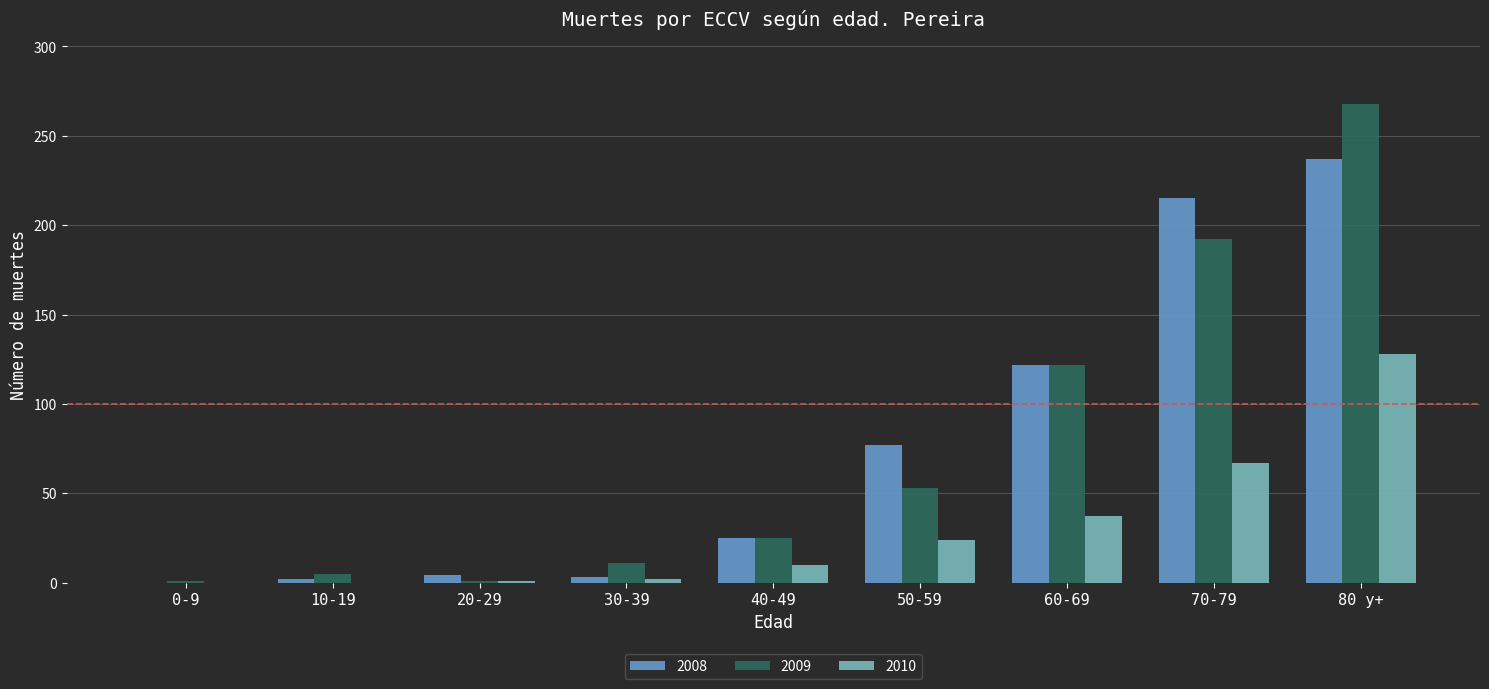

How many series are shown in this chart?

3